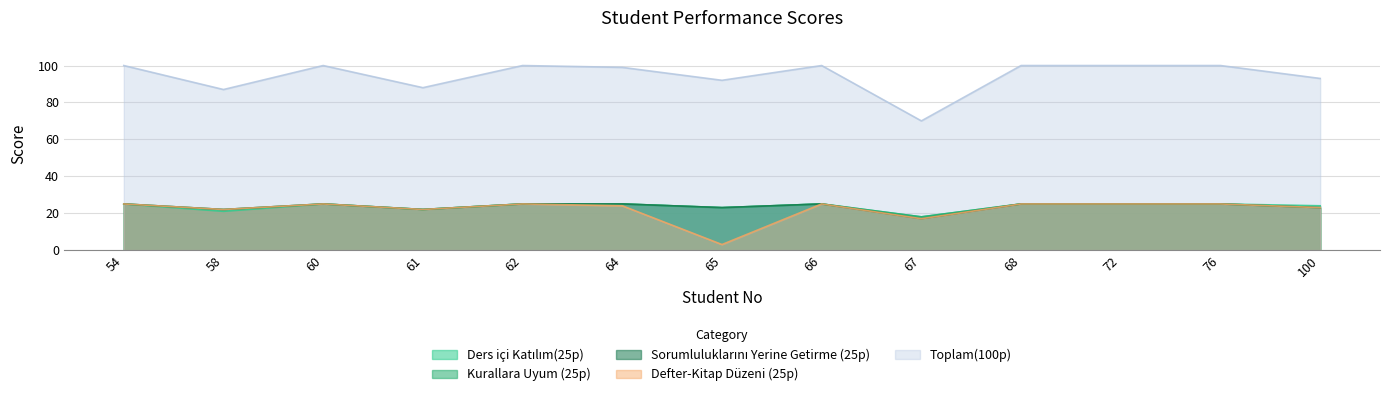

At which label does Sorumluluklarını Yerine Getirme (25p) reach its peak?

54